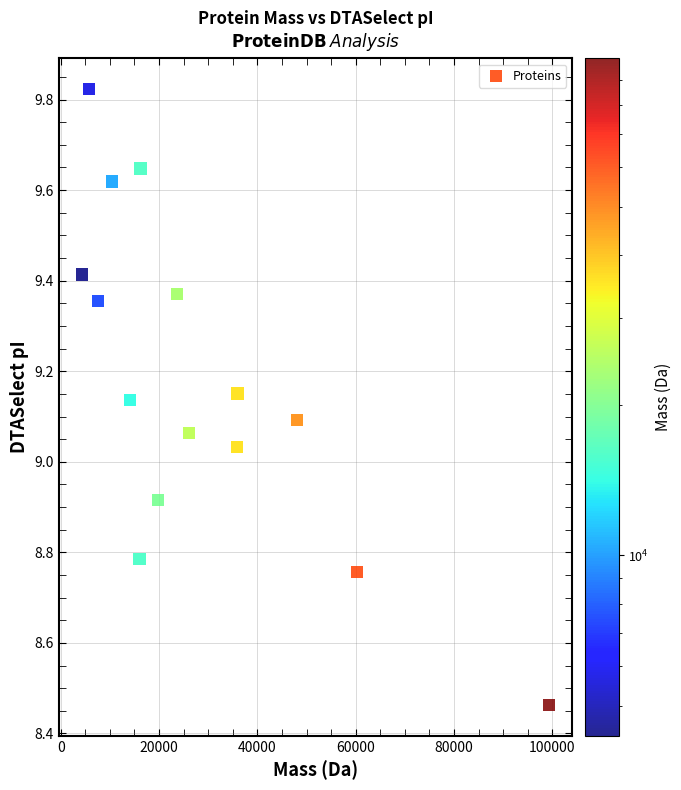

What is the range of X values (max minus min)?

94991.0